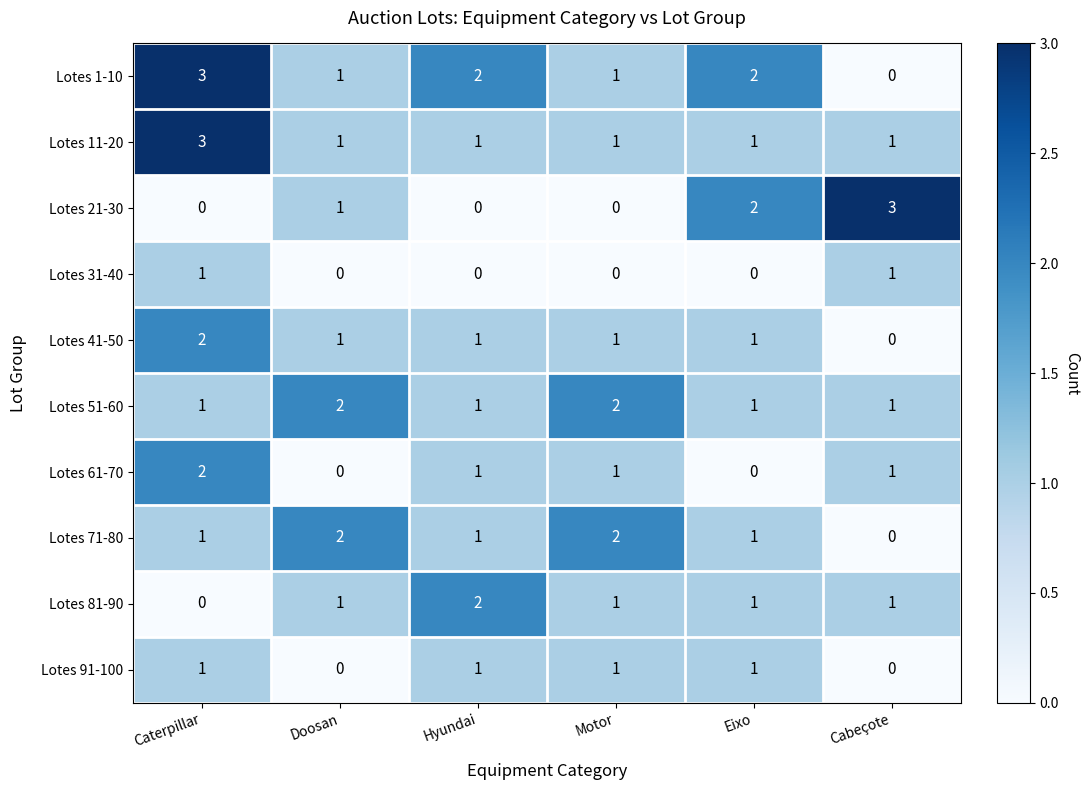

What is the difference between the highest and lowest values at Cabeçote?

3